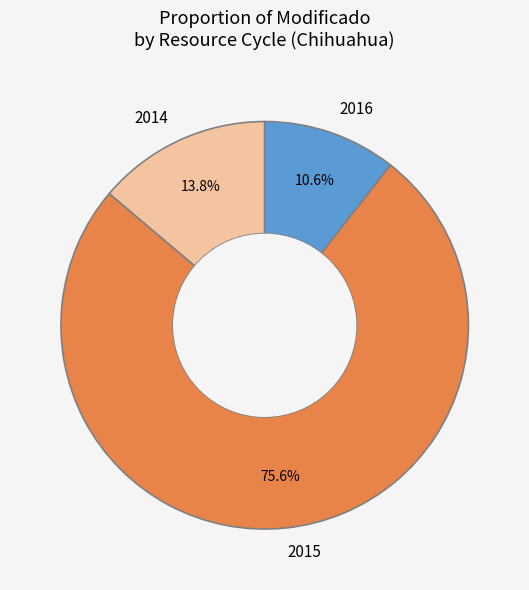

Does any single category account for the majority?

Yes